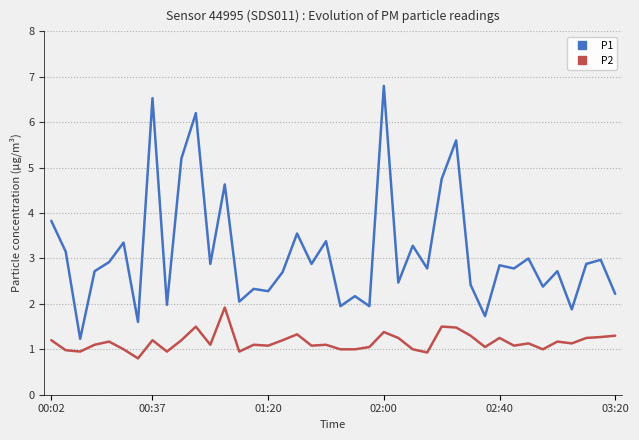

Rank the series by their average value, from lowest to highest.

P2, P1